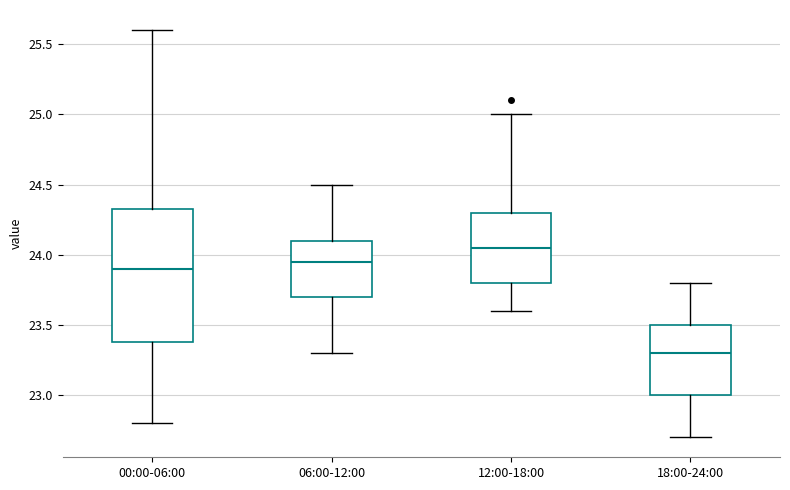

Which box is the tallest, from its lower edge to its upper edge?

00:00-06:00